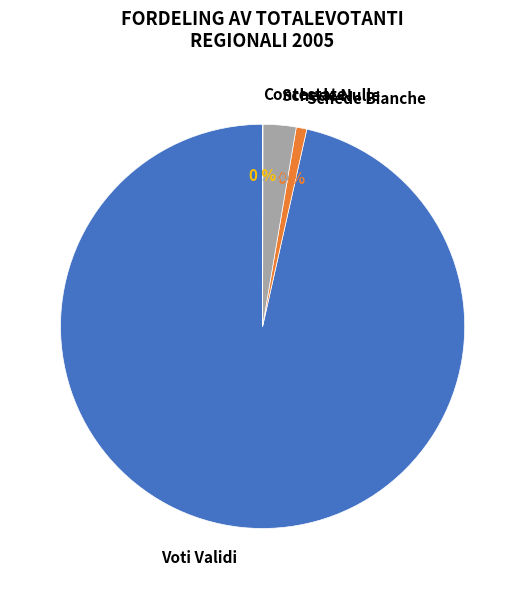

Between 2 and 28, which is larger?

28